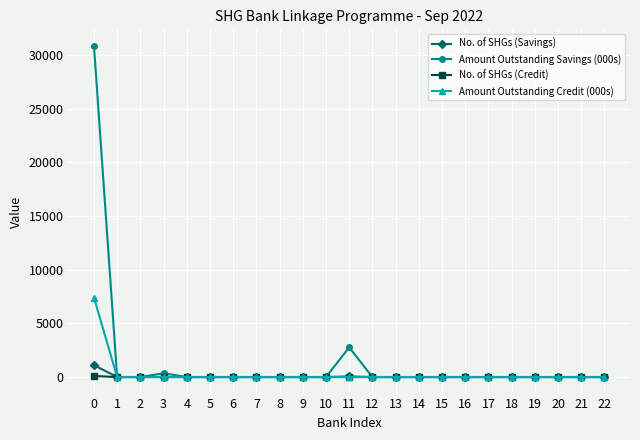

Does the chart display data point markers on the line(s)?

Yes